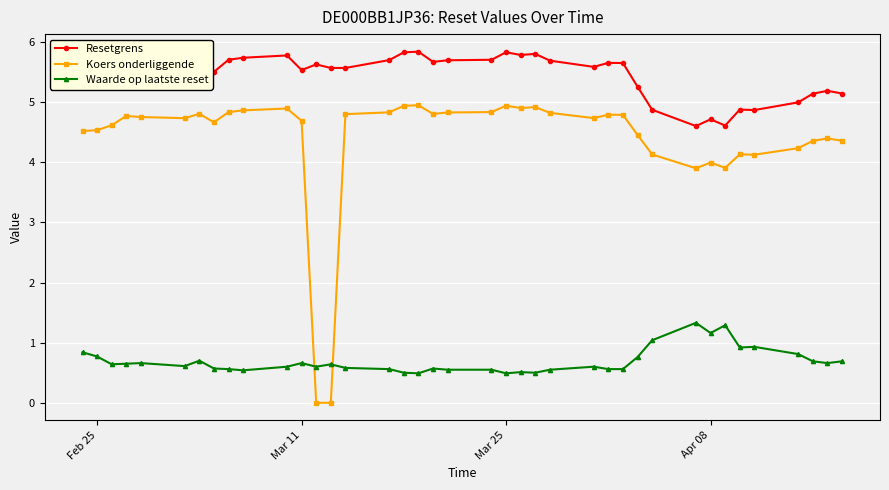

What is the maximum value shown in the chart?

5.8